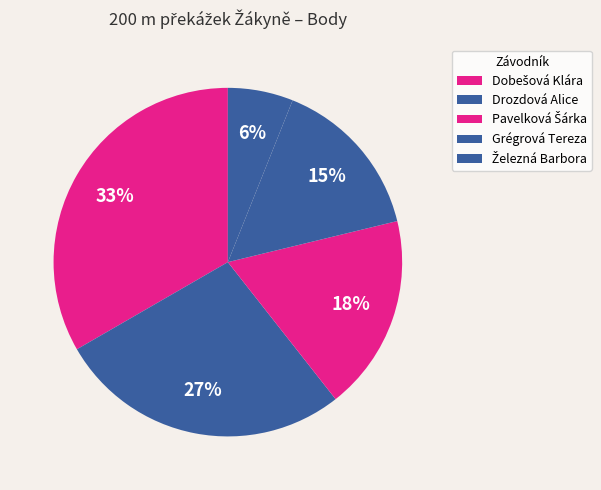

Is there a majority slice in this chart?

No